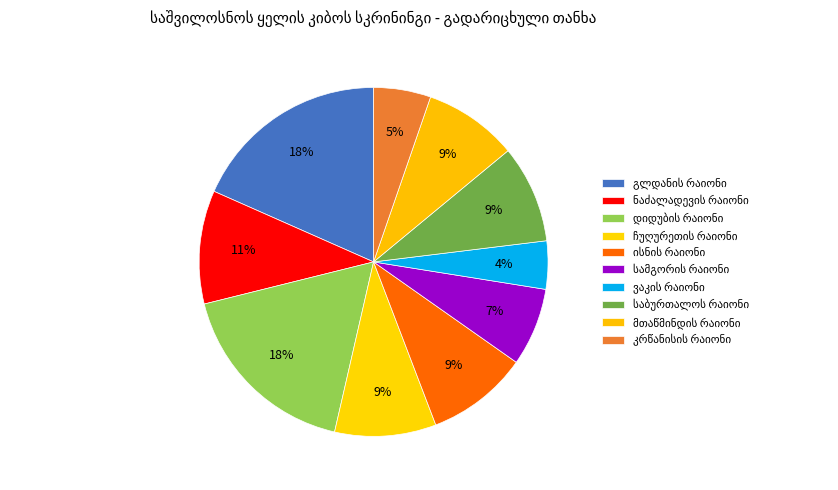

To the nearest percent, what percentage of the pie is ჩუღურეთის რაიონი?

9%